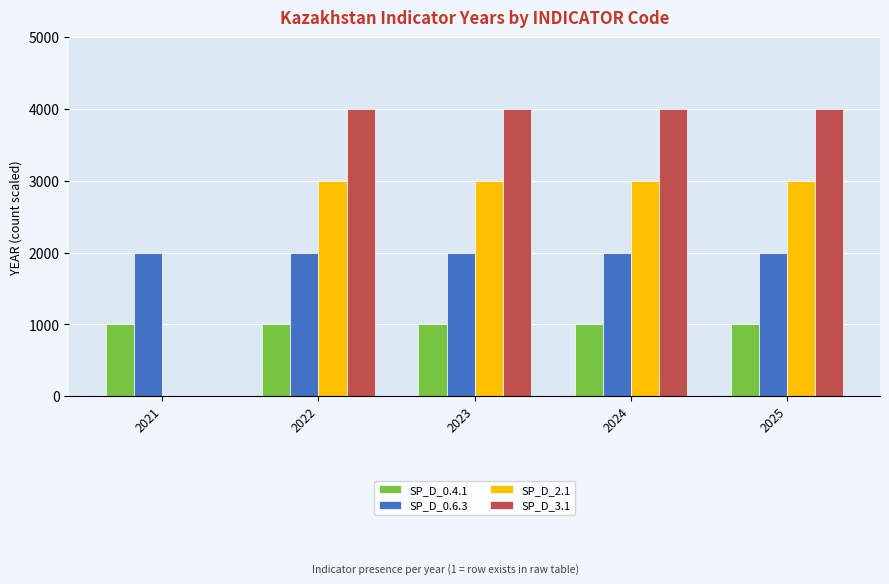

Are the bars horizontal?

No